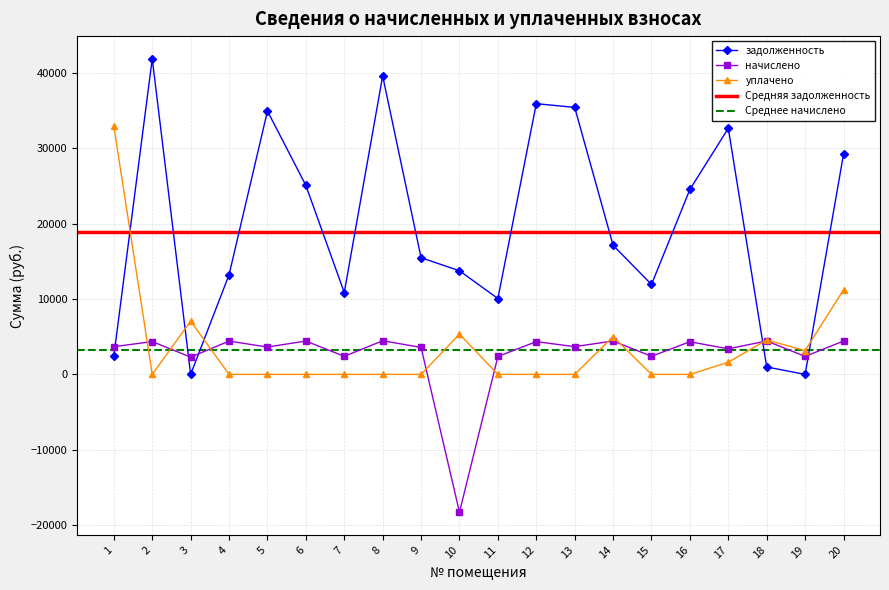

Rank the series at 8 from highest to lowest value.

задолженность, начислено, уплачено